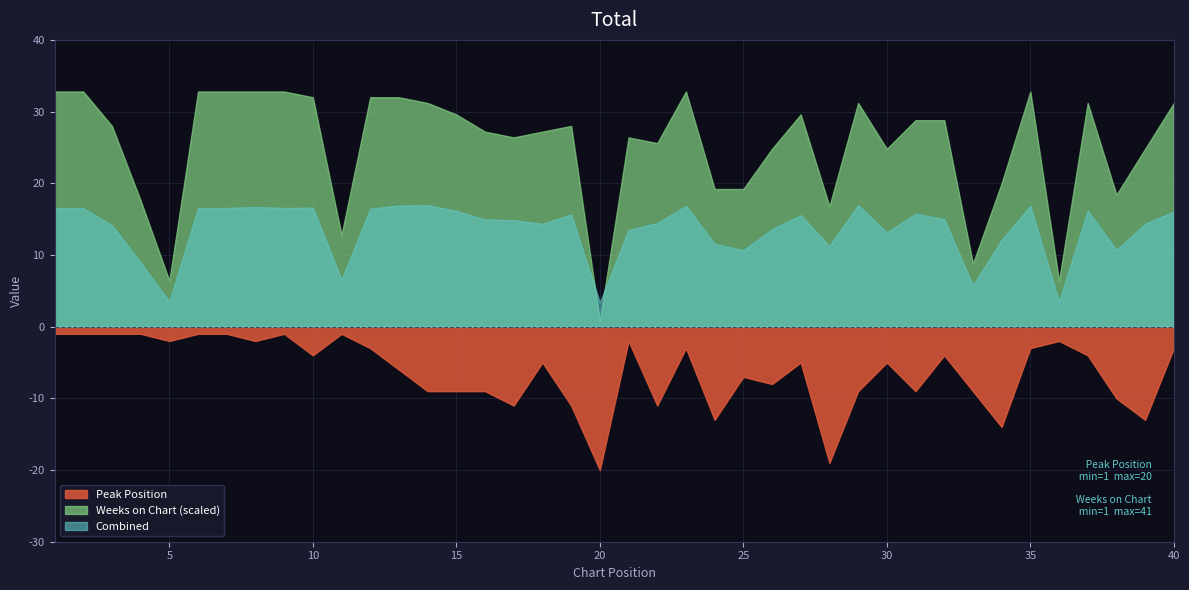

Is the value of Weeks on Chart at 30 greater than the value of Peak Position at 21?

Yes